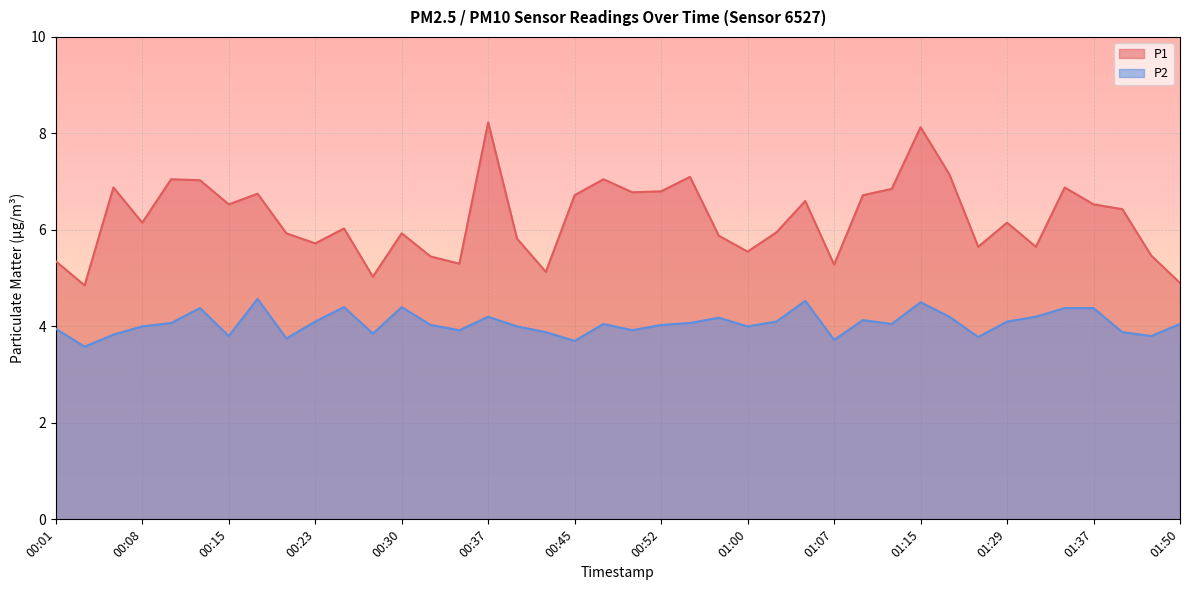

At which label does P1 reach its minimum?

00:03